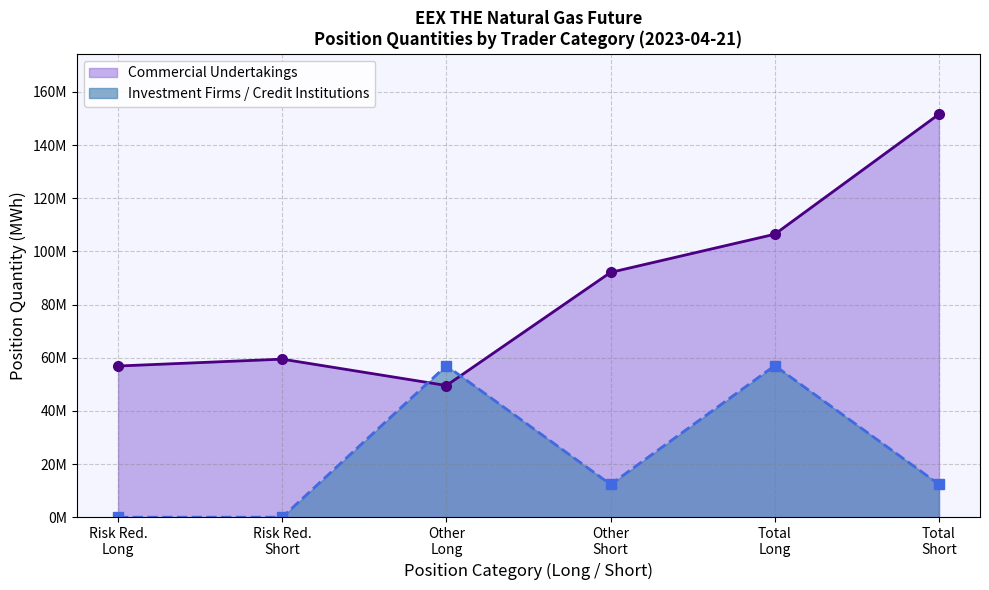

What are all the series names shown in the legend?

Commercial Undertakings, Investment Firms / Credit Institutions